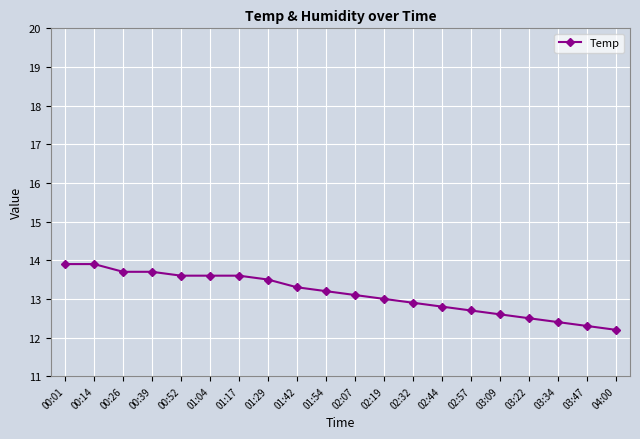

What is the sum of all values?

262.5